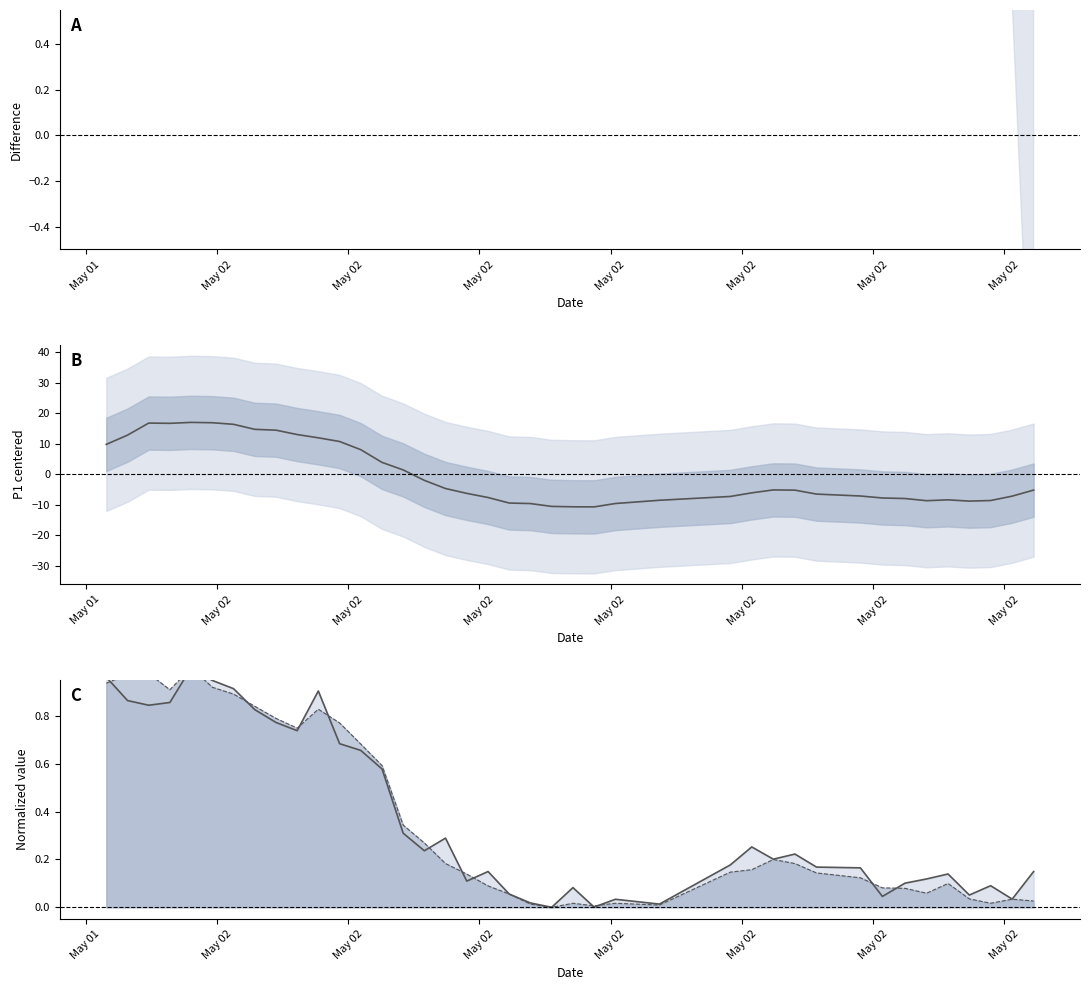

What is the maximum value for P1 - P2?

24.6